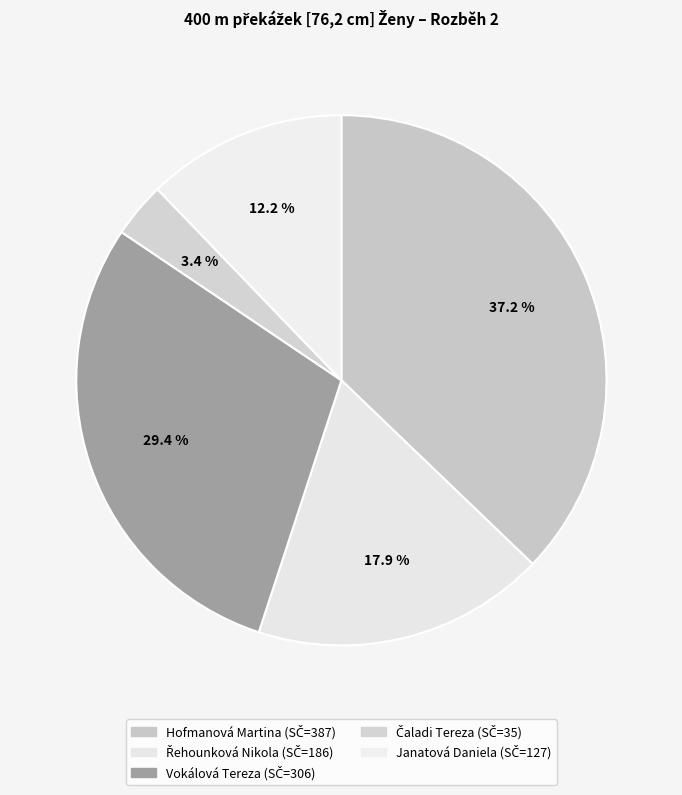

Is Hofmanová Martina the majority of the pie?

No